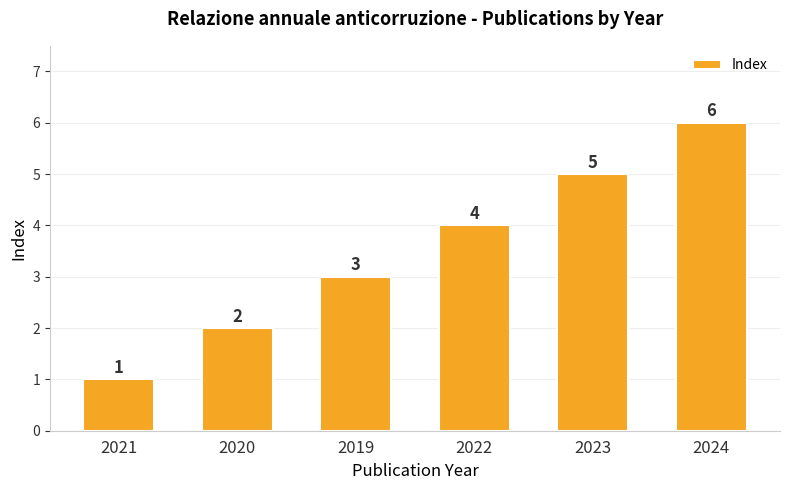

How many data points does each series have?

6